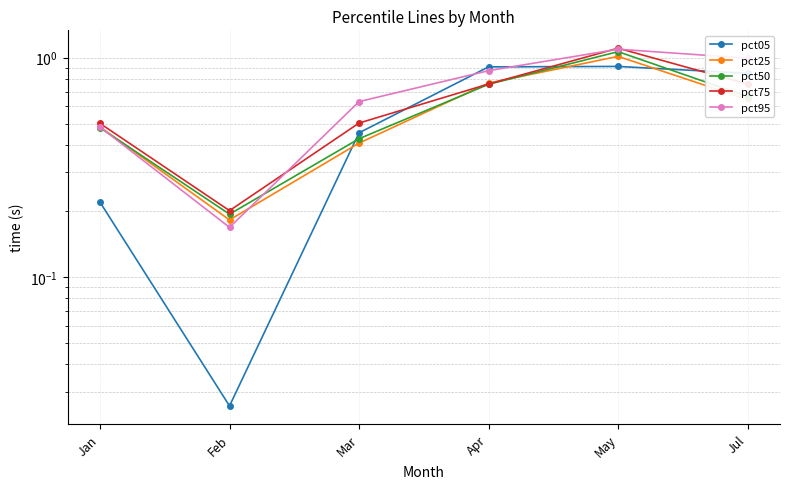

What value does the pct05 series have at Jul?

0.8